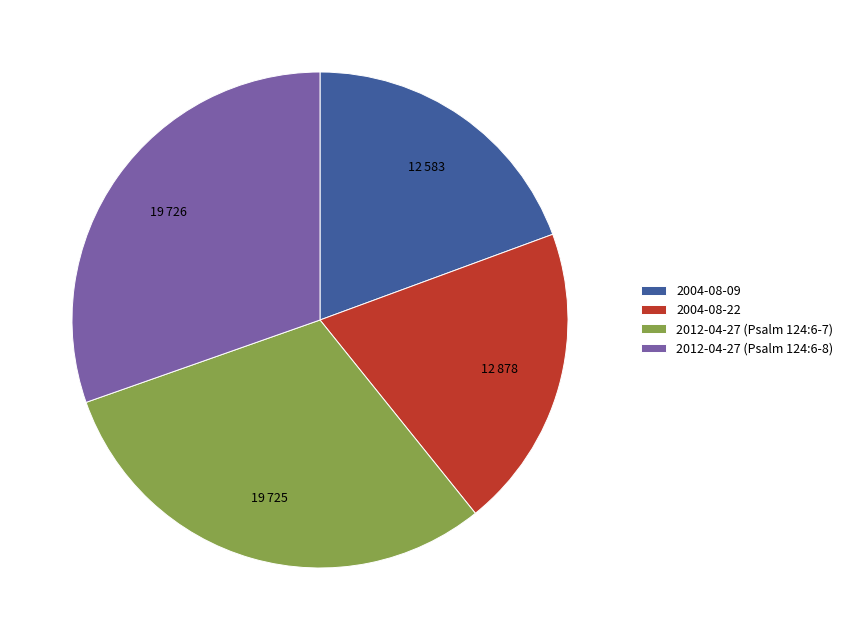

Approximately how many times larger is the value at 2004-08-22 compared to 2004-08-09?

1.0